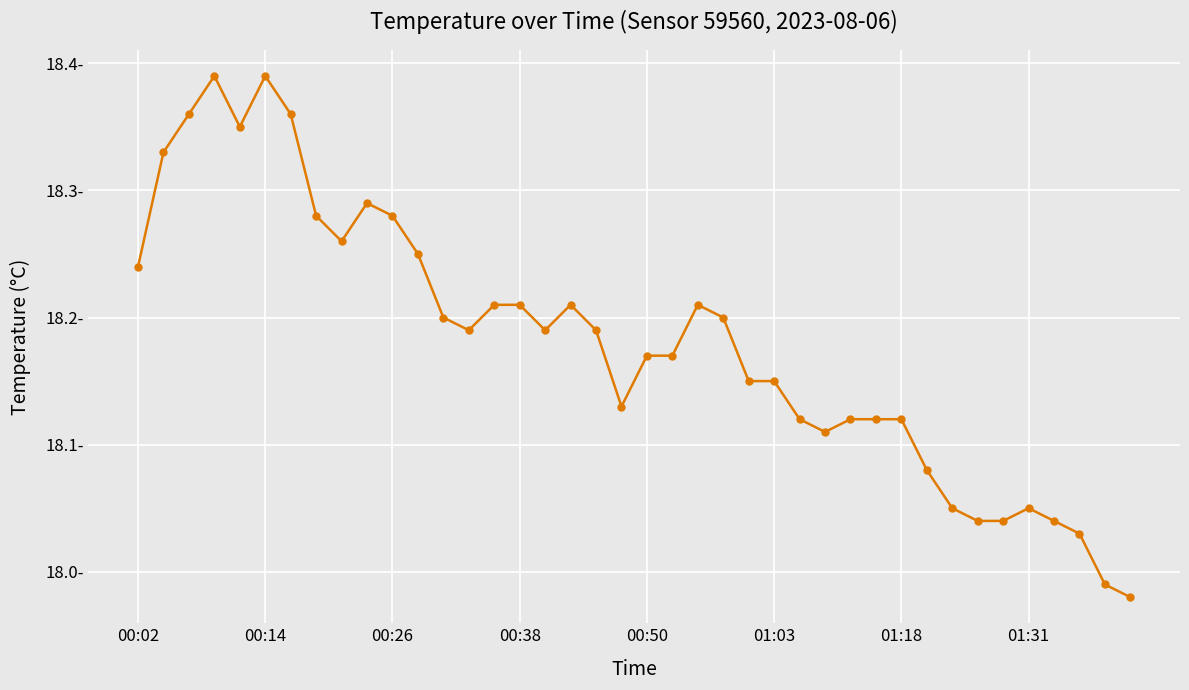

Does the chart have visible grid lines?

Yes